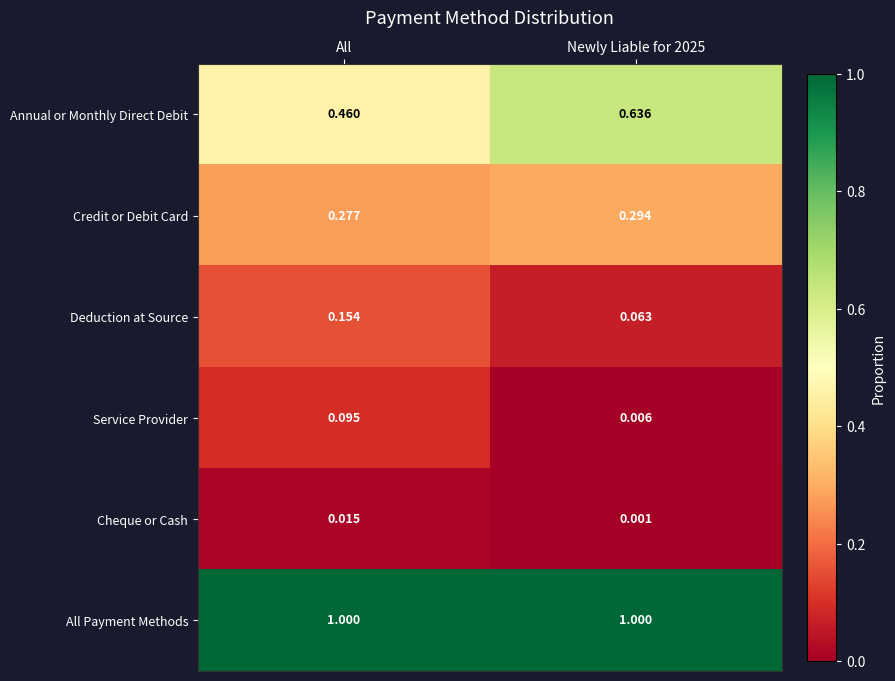

Which series has the largest total across all categories?

All Payment Methods